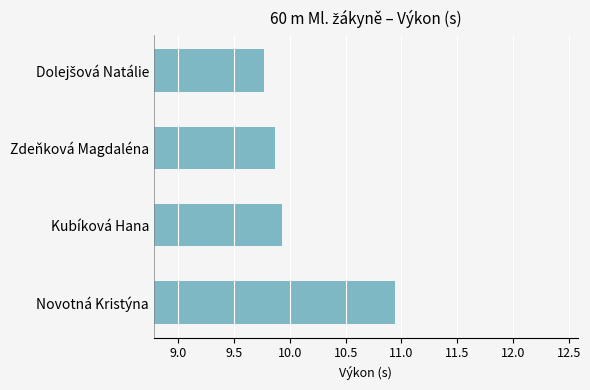

How many series are shown in this chart?

1